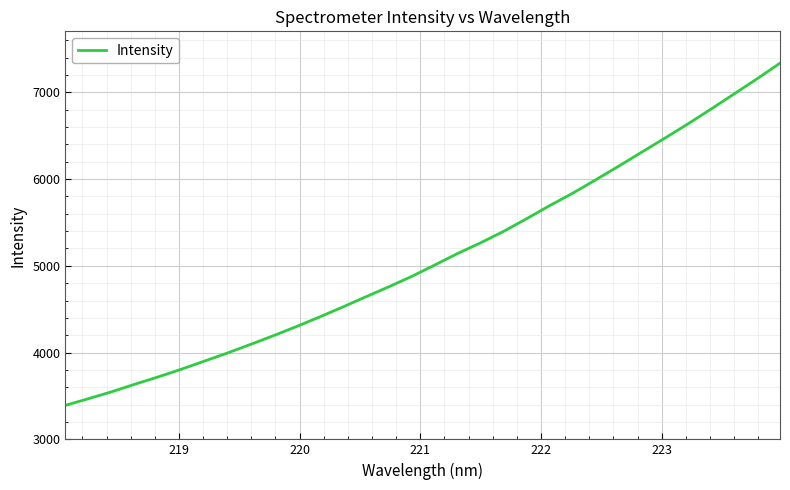

What is the maximum value shown in the chart?

7335.7